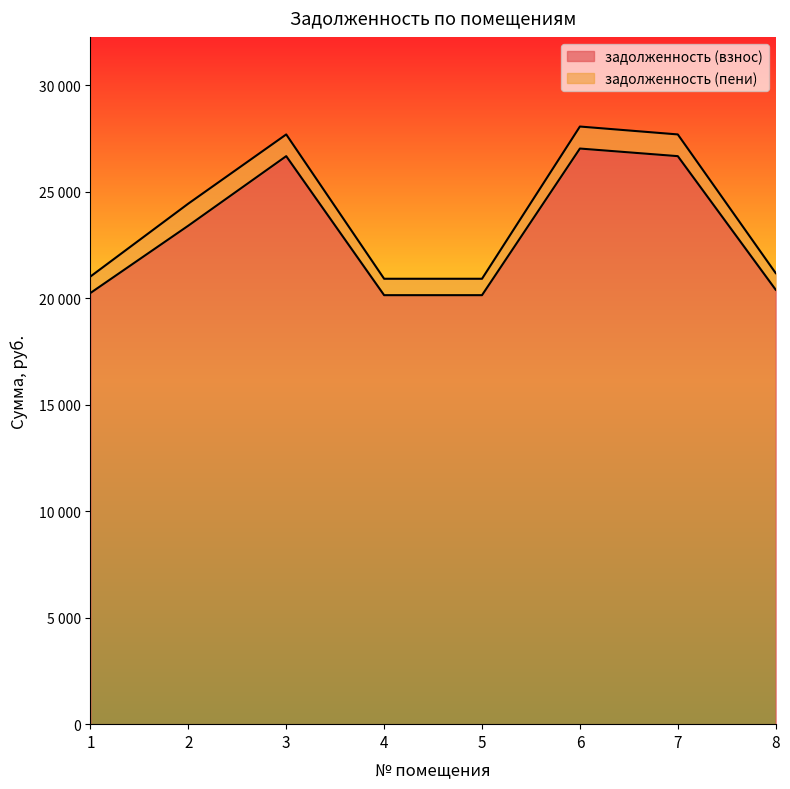

What is the difference between the maximum and second lowest values in the задолженность (пени) series?

7146.5